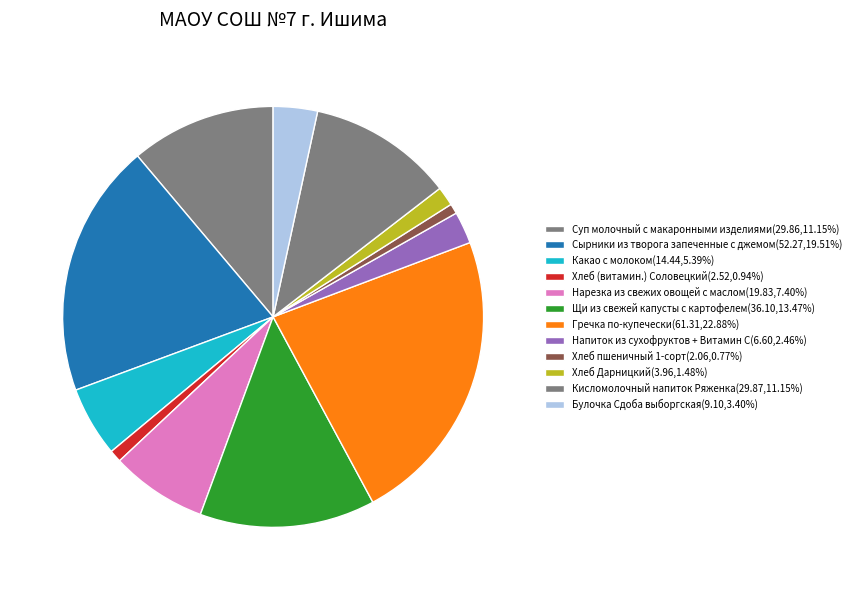

Do Хлеб (витамин.) Соловецкий and Сырники из творога запеченные с джемом together represent more than half of the pie?

No